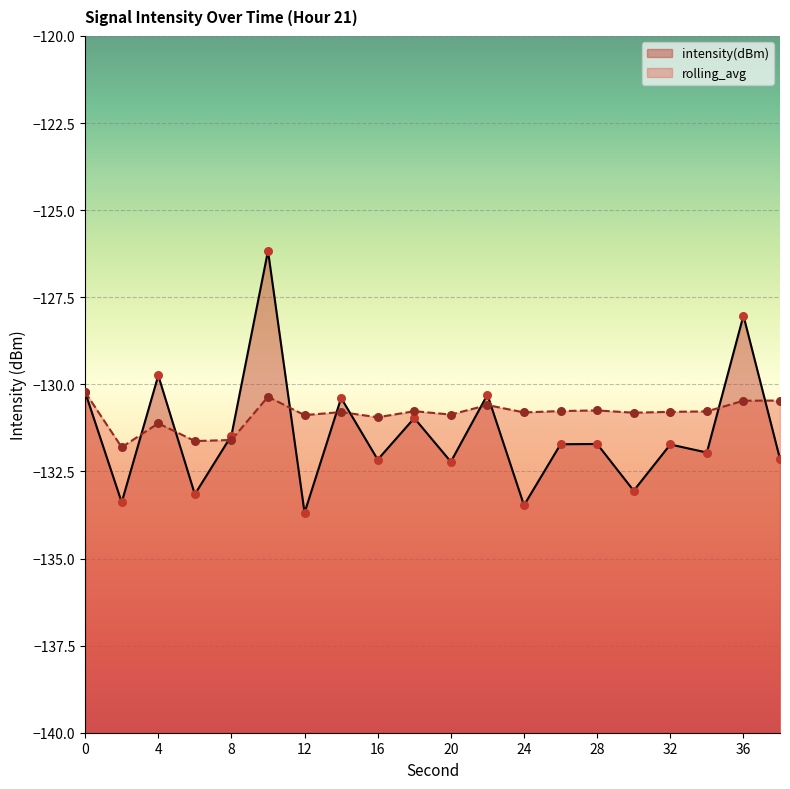

Which series has the widest spread of Y values?

intensity(dBm)